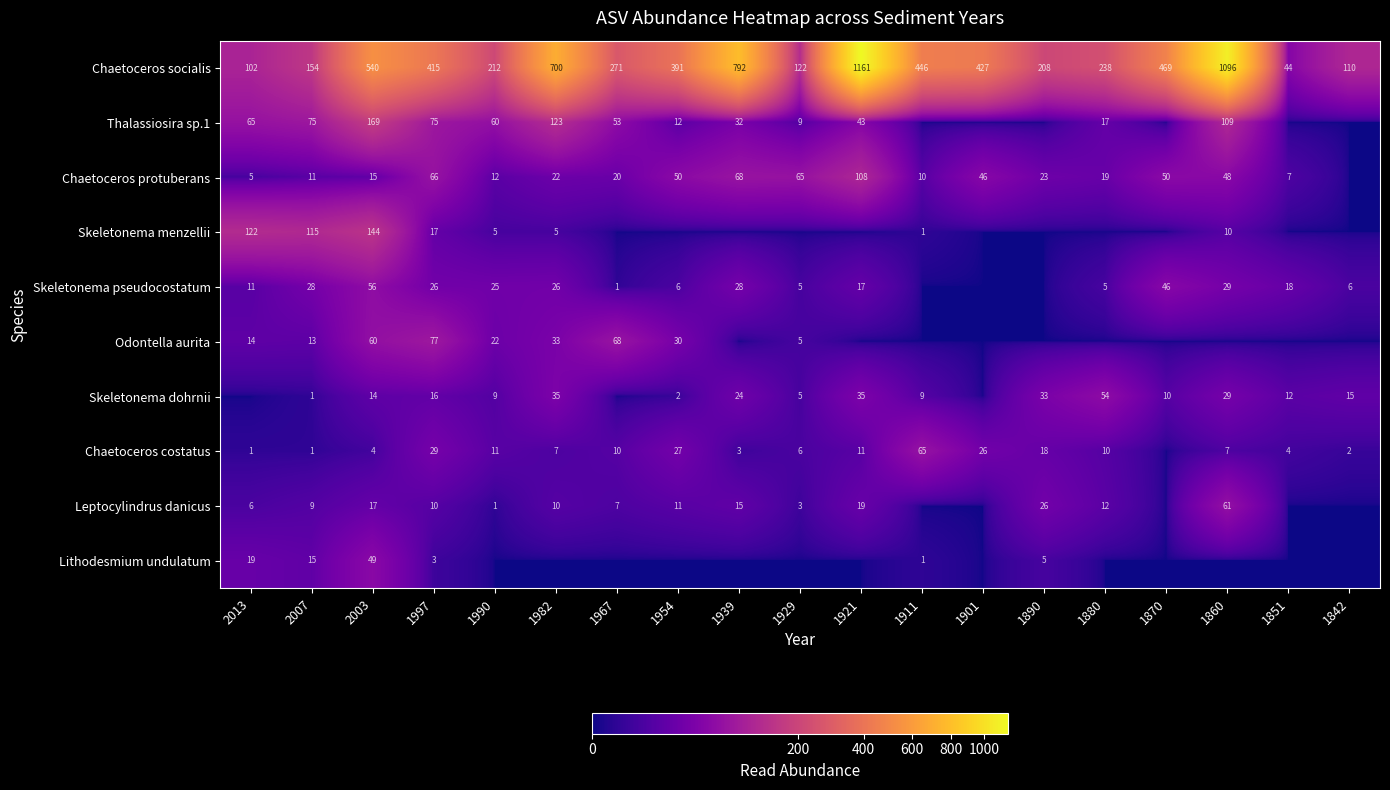

What is the difference between the Leptocylindrus danicus values at 1939 and 1997?

5